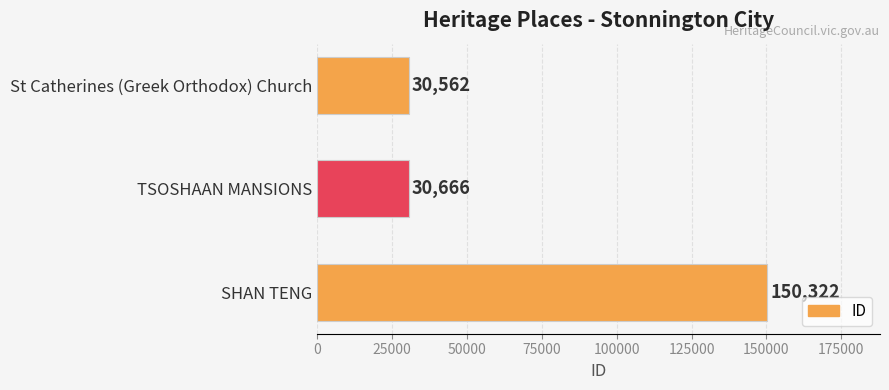

Reading bottom to top, extract all data points from this chart.

150322	30666	30562